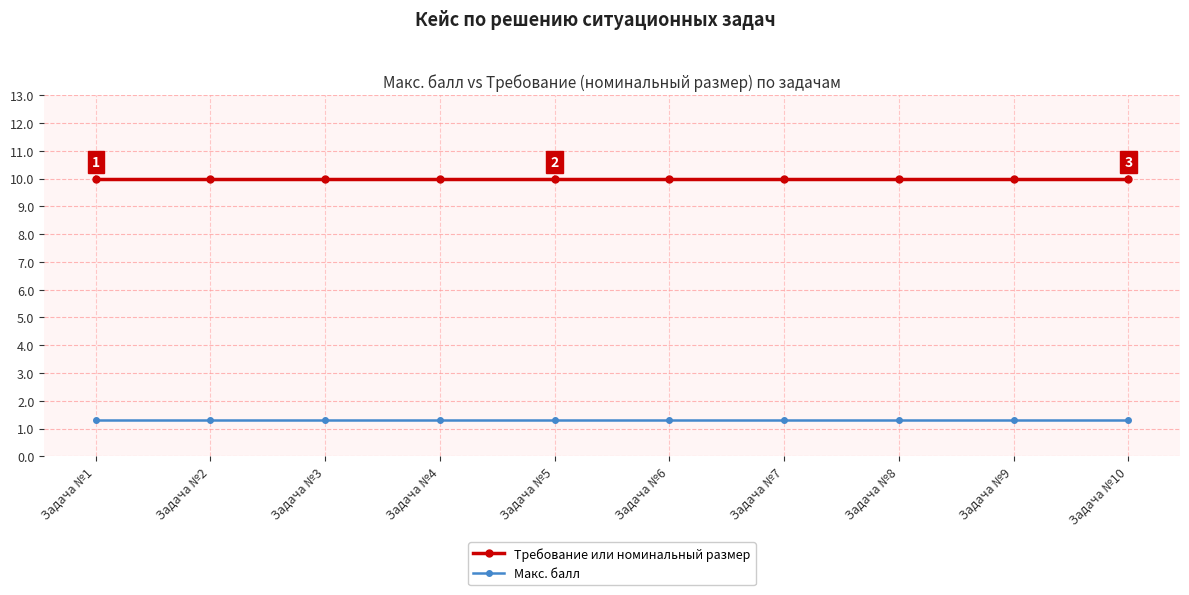

How many series are shown in this chart?

2